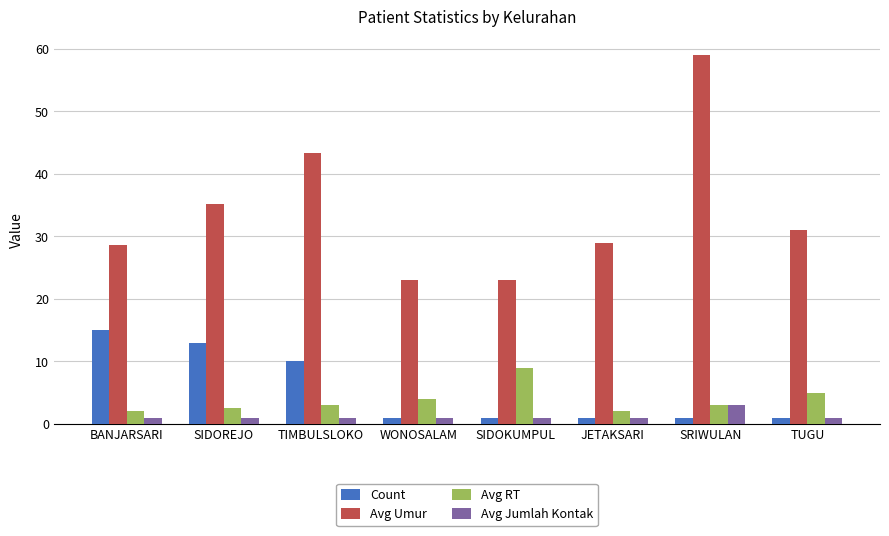

The value of Avg Umur at SIDOKUMPUL is 9.9. True or false?

False